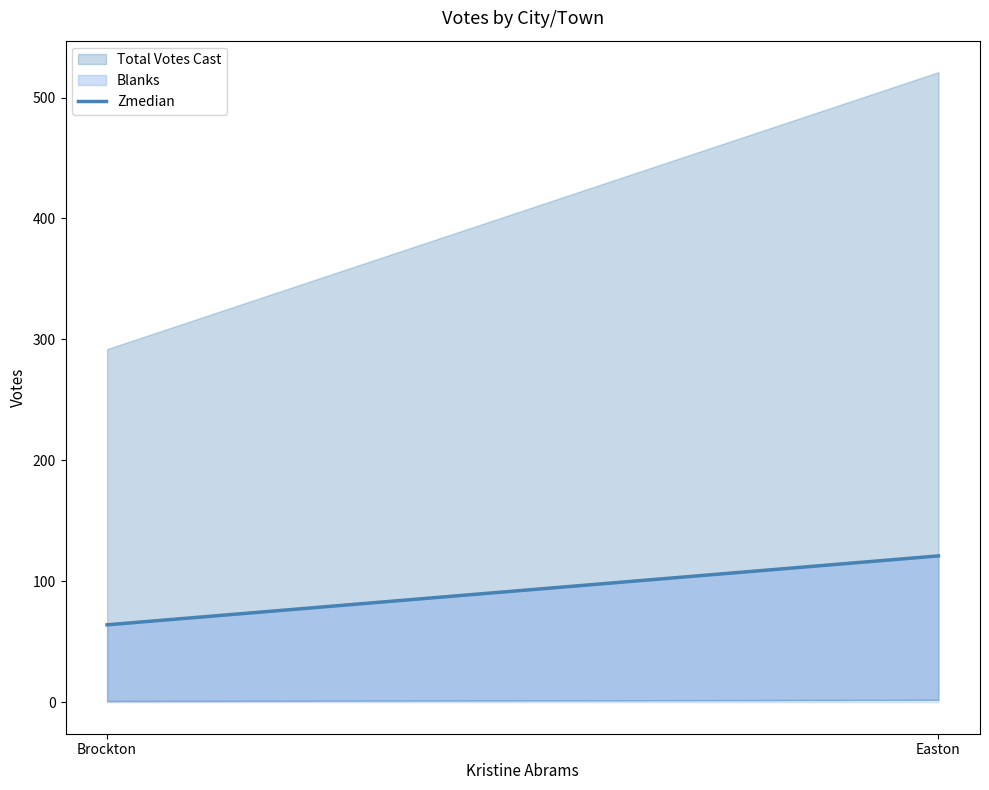

Count the values in the range 64 to 121.

2